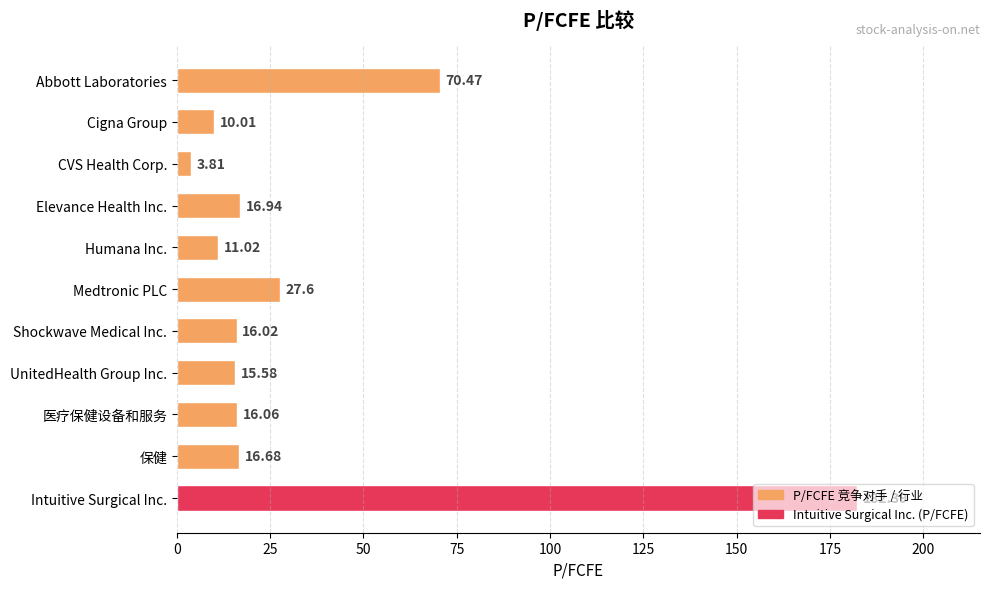

How many bars are there in total?

11